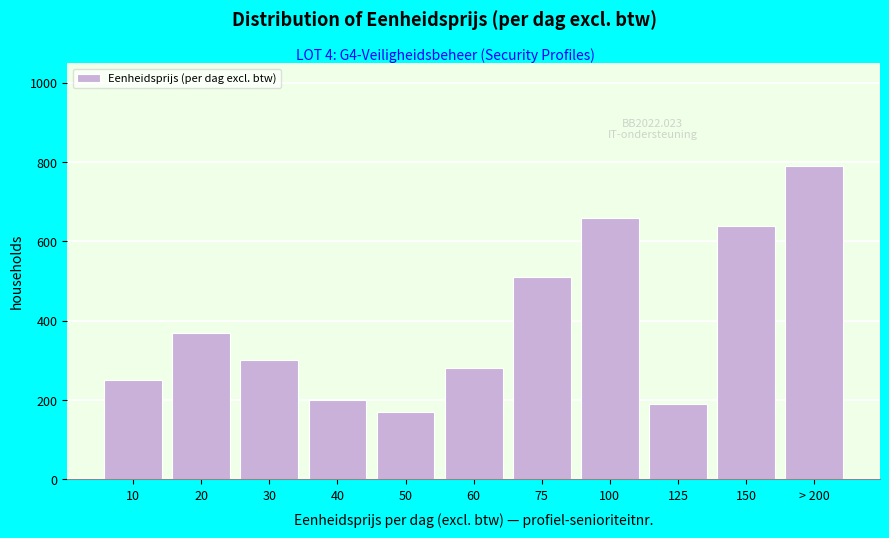

Reading right to left, transcribe all the data shown in this chart.

790	640	190	660	510	280	170	200	300	370	250